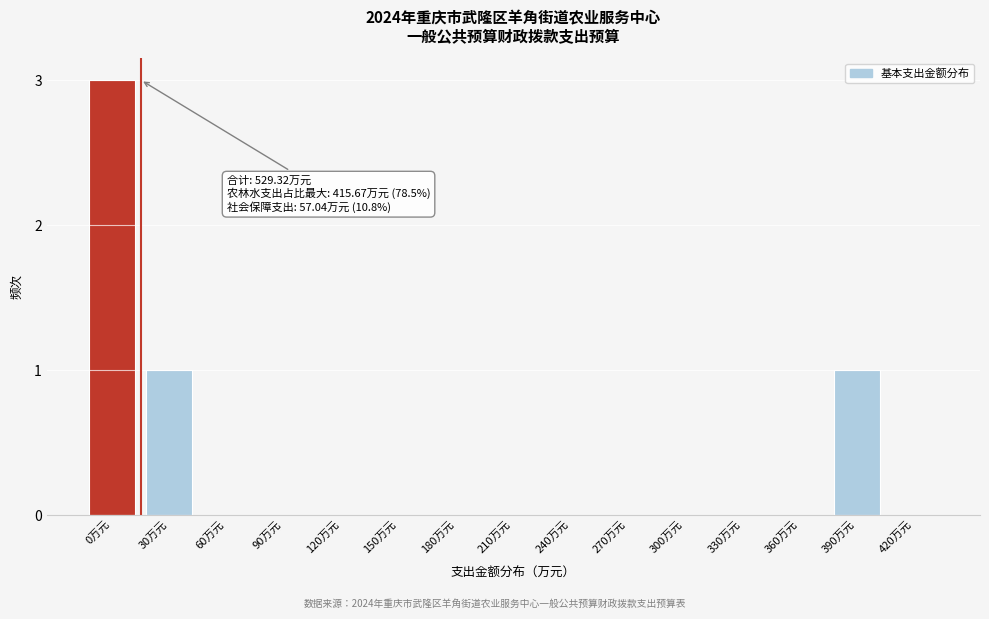

Reading right to left, extract all data points from this chart.

420万元=0	390万元=1	360万元=0	330万元=0	300万元=0	270万元=0	240万元=0	210万元=0	180万元=0	150万元=0	120万元=0	90万元=0	60万元=0	30万元=1	0万元=3